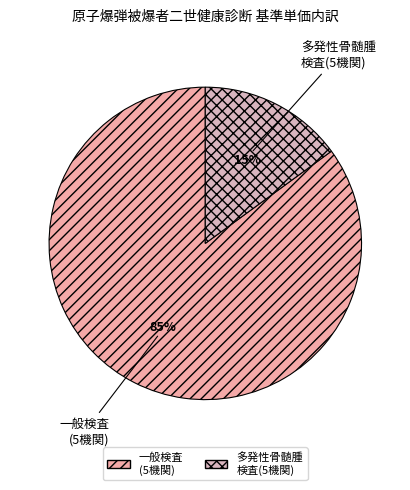

Is the sum of 一般検査 (5機関) and 多発性骨髄腫 検査(5機関) greater than half?

Yes